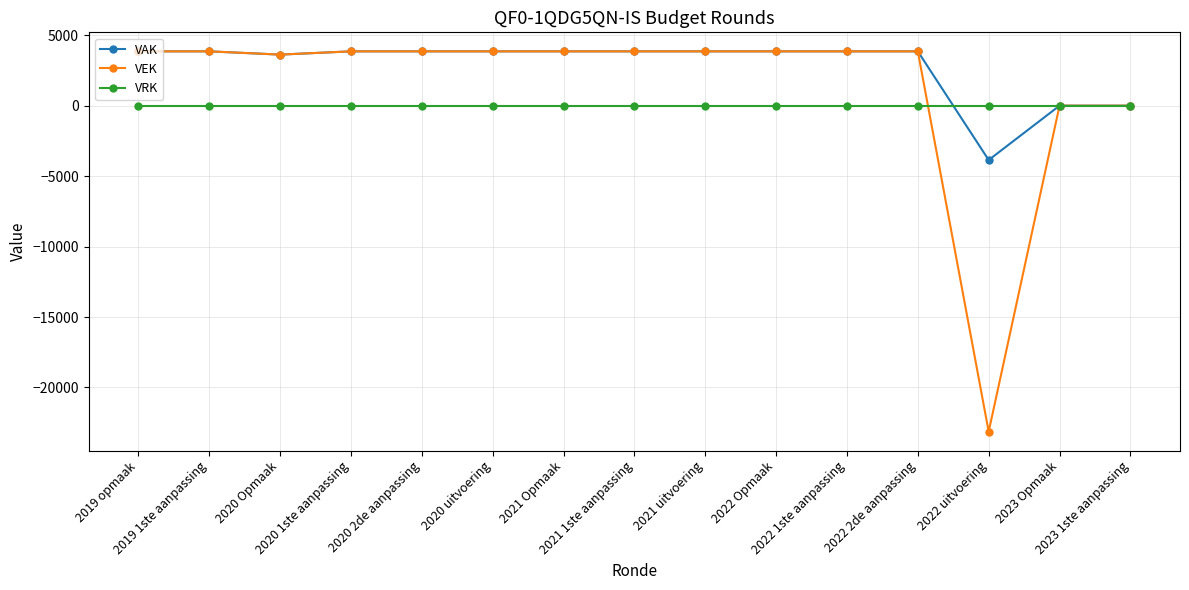

What is the lowest value of the VAK series?

-3856